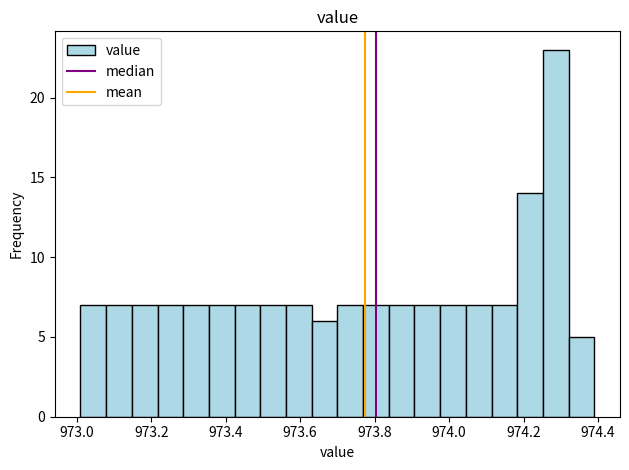

Read against the x-axis, roughly where is the centre of the tallest bar?

974.28